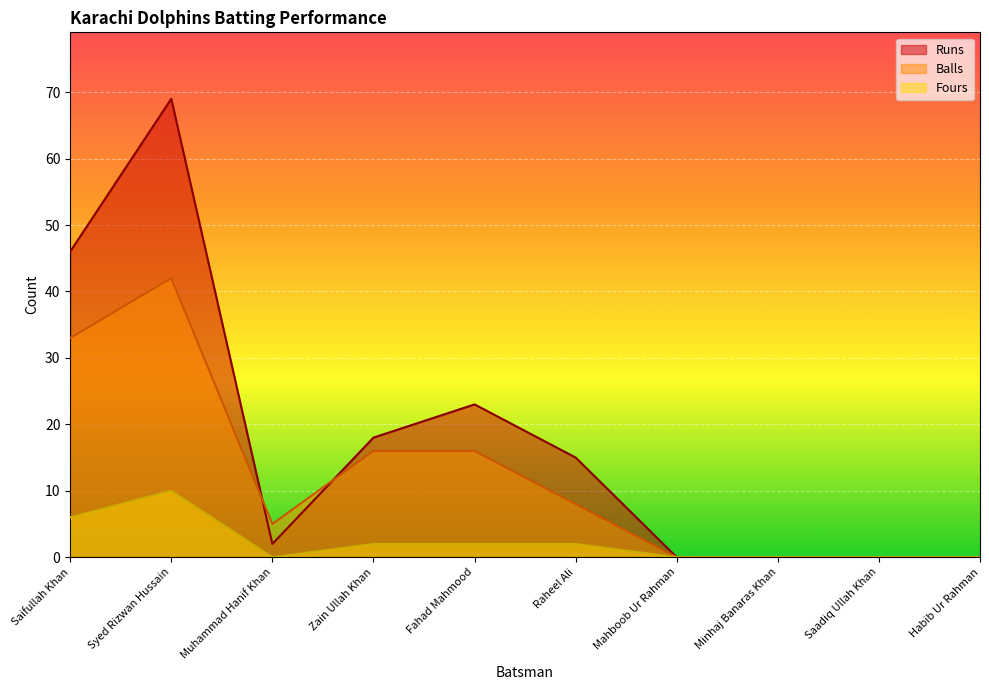

Between Syed Rizwan Hussain and Mahboob Ur Rahman, which series saw the biggest shift?

Runs